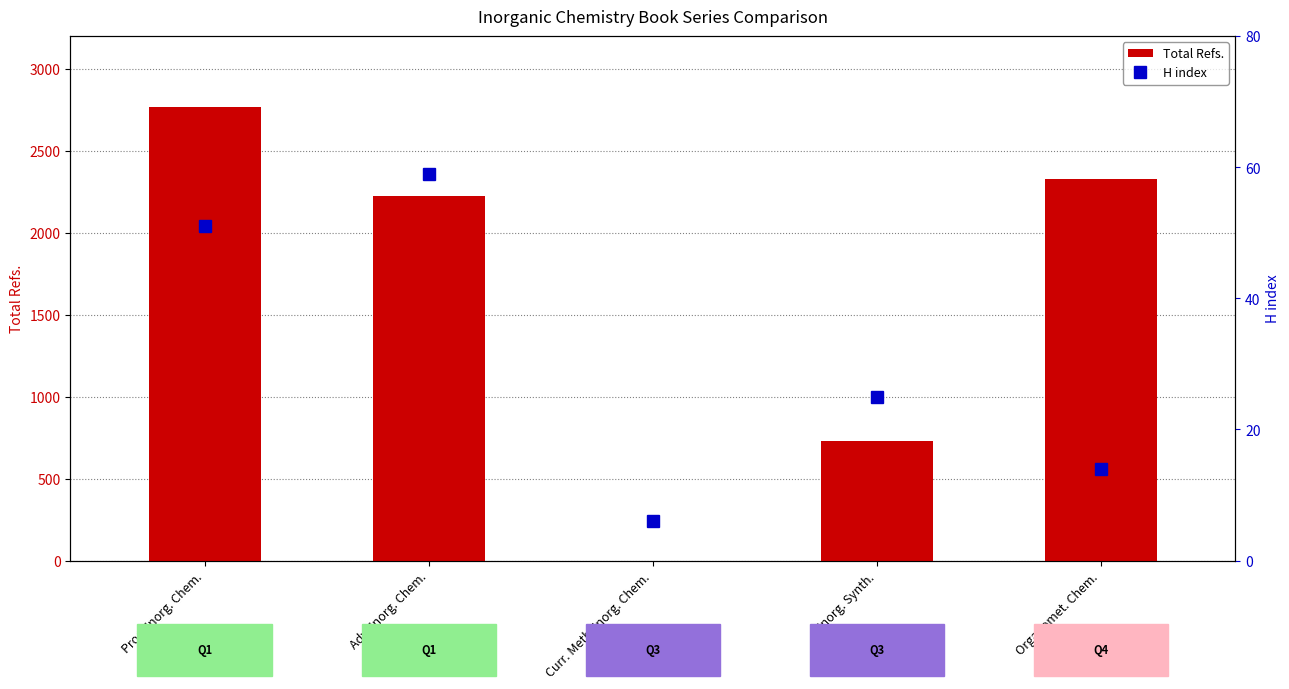

What is the maximum value for H index?

59